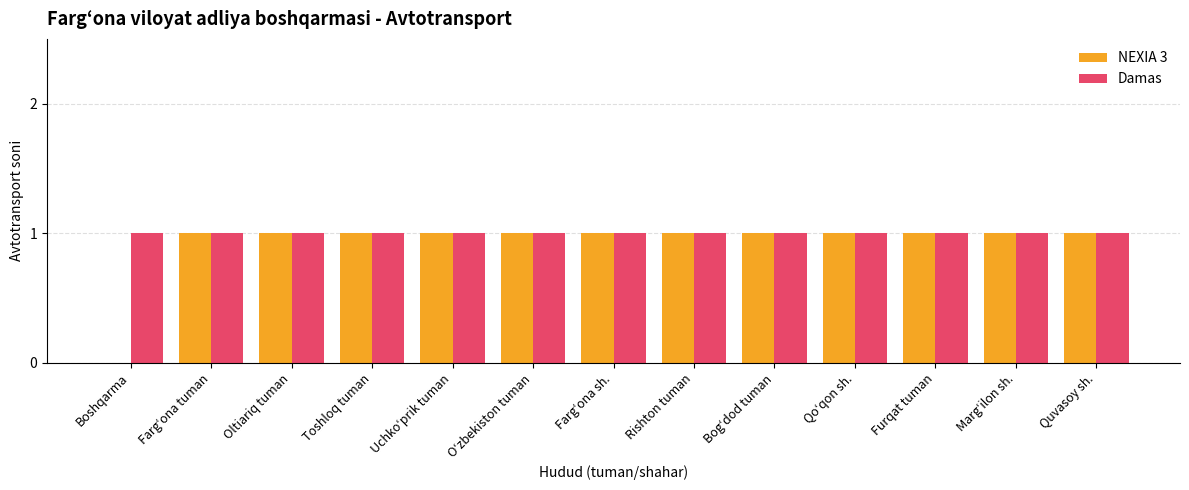

Reading right to left, extract all data points from this chart.

NEXIA 3: 1	1	1	1	1	1	1	1	1	1	1	1	0
Damas: 1	1	1	1	1	1	1	1	1	1	1	1	1